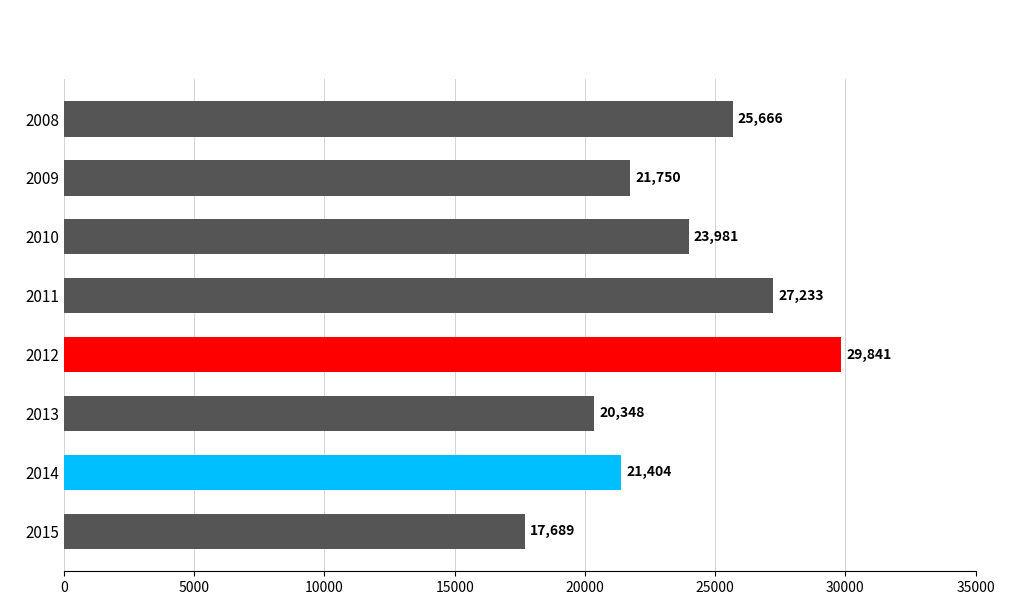

What is the smallest value displayed?

17689